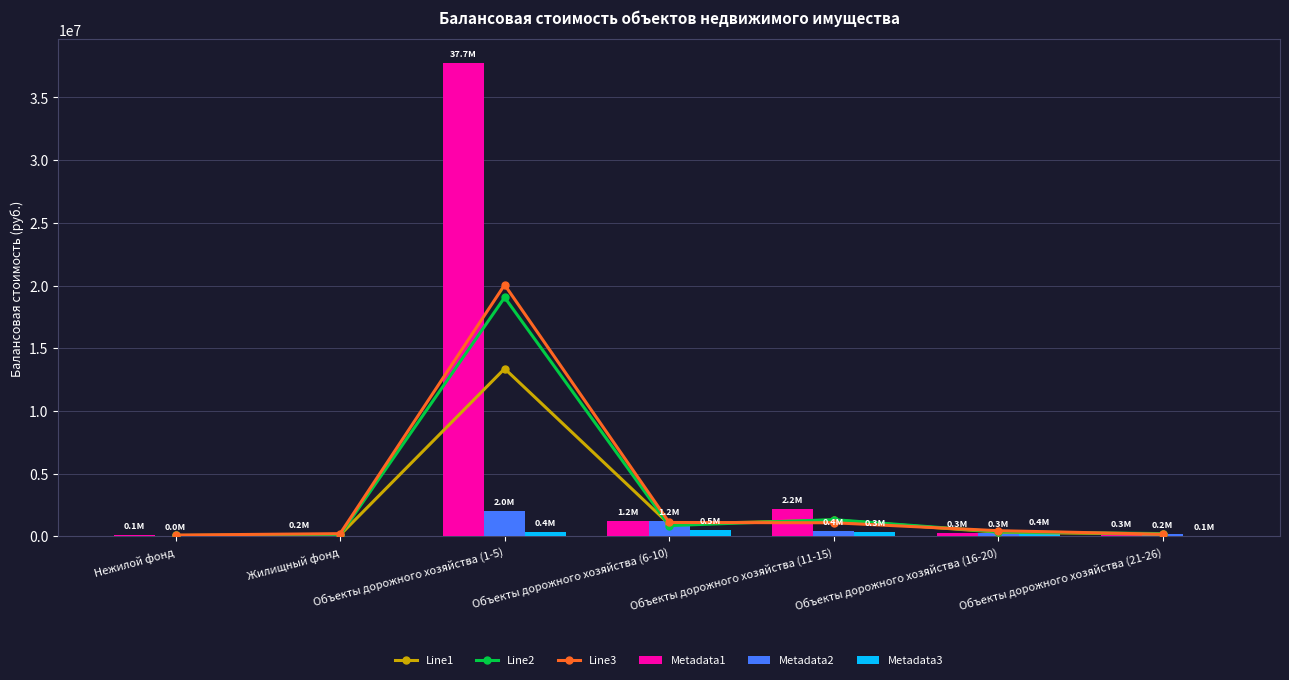

At Объекты дорожного хозяйства (21-26), list the series in order from largest to smallest.

Metadata1, Line2, Metadata2, Line1, Line3, Metadata3